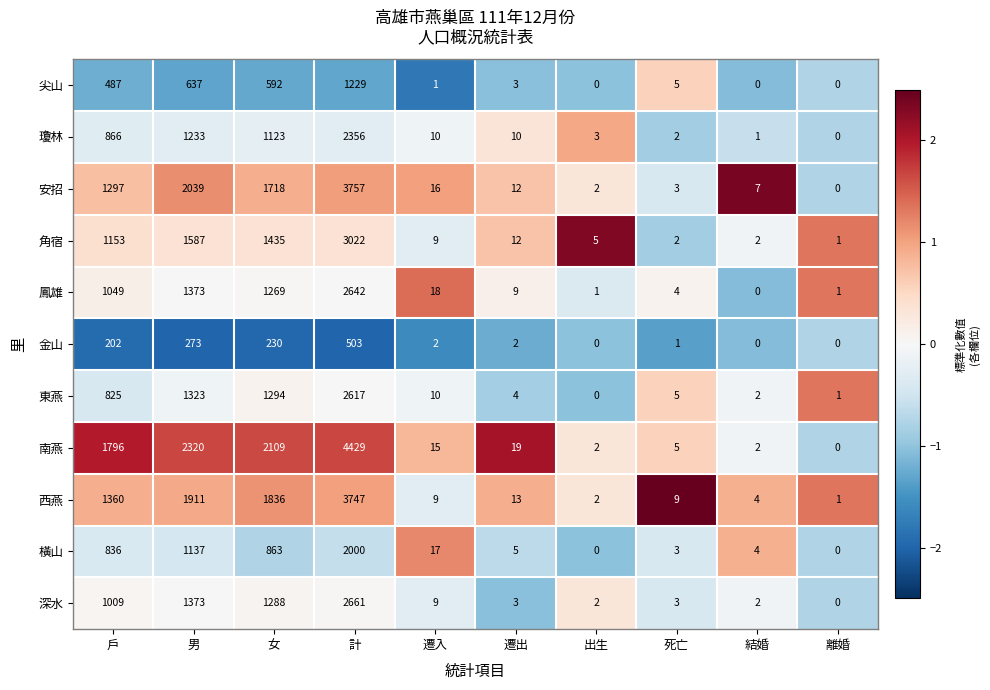

At how many categories does at least one series exceed 1594?

4